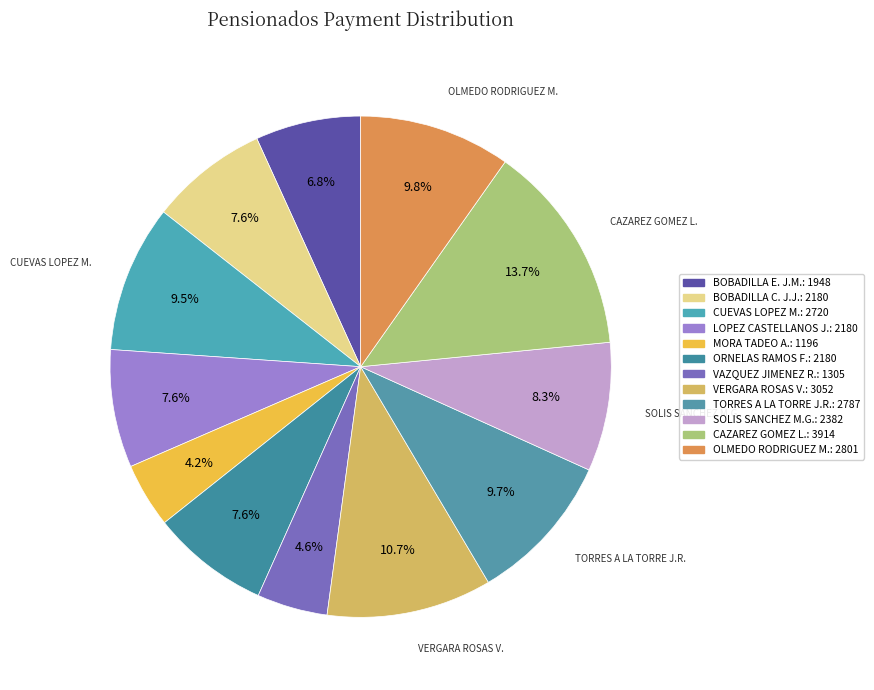

How many segments does this pie chart have?

12